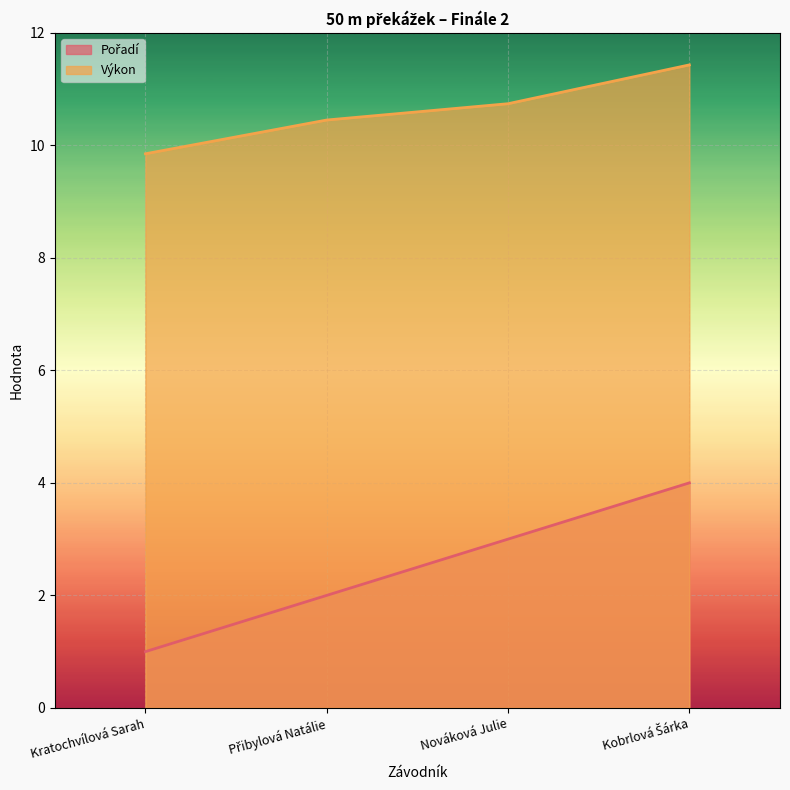

Reading left to right, what are all the values shown in this chart?

Pořadí: Kratochvílová Sarah=1.0	Přibylová Natálie=2.0	Nováková Julie=3.0	Kobrlová Šárka=4.0
Výkon: Kratochvílová Sarah=9.8	Přibylová Natálie=10.4	Nováková Julie=10.7	Kobrlová Šárka=11.4